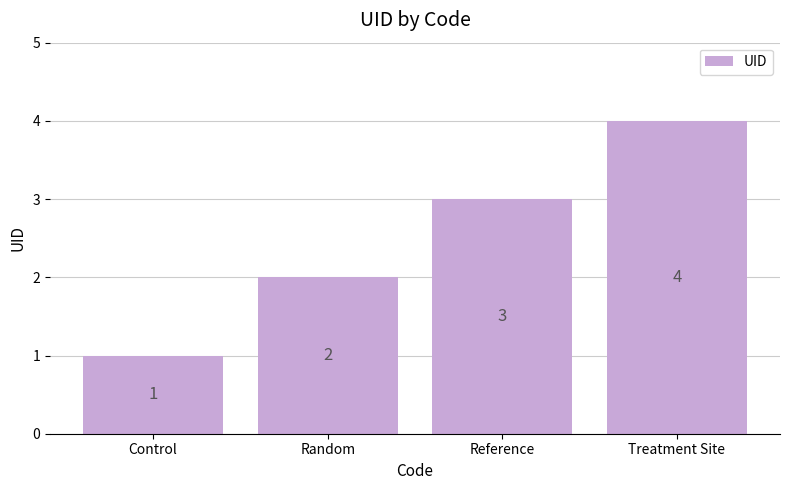

Which category has the lowest value across all series?

Control